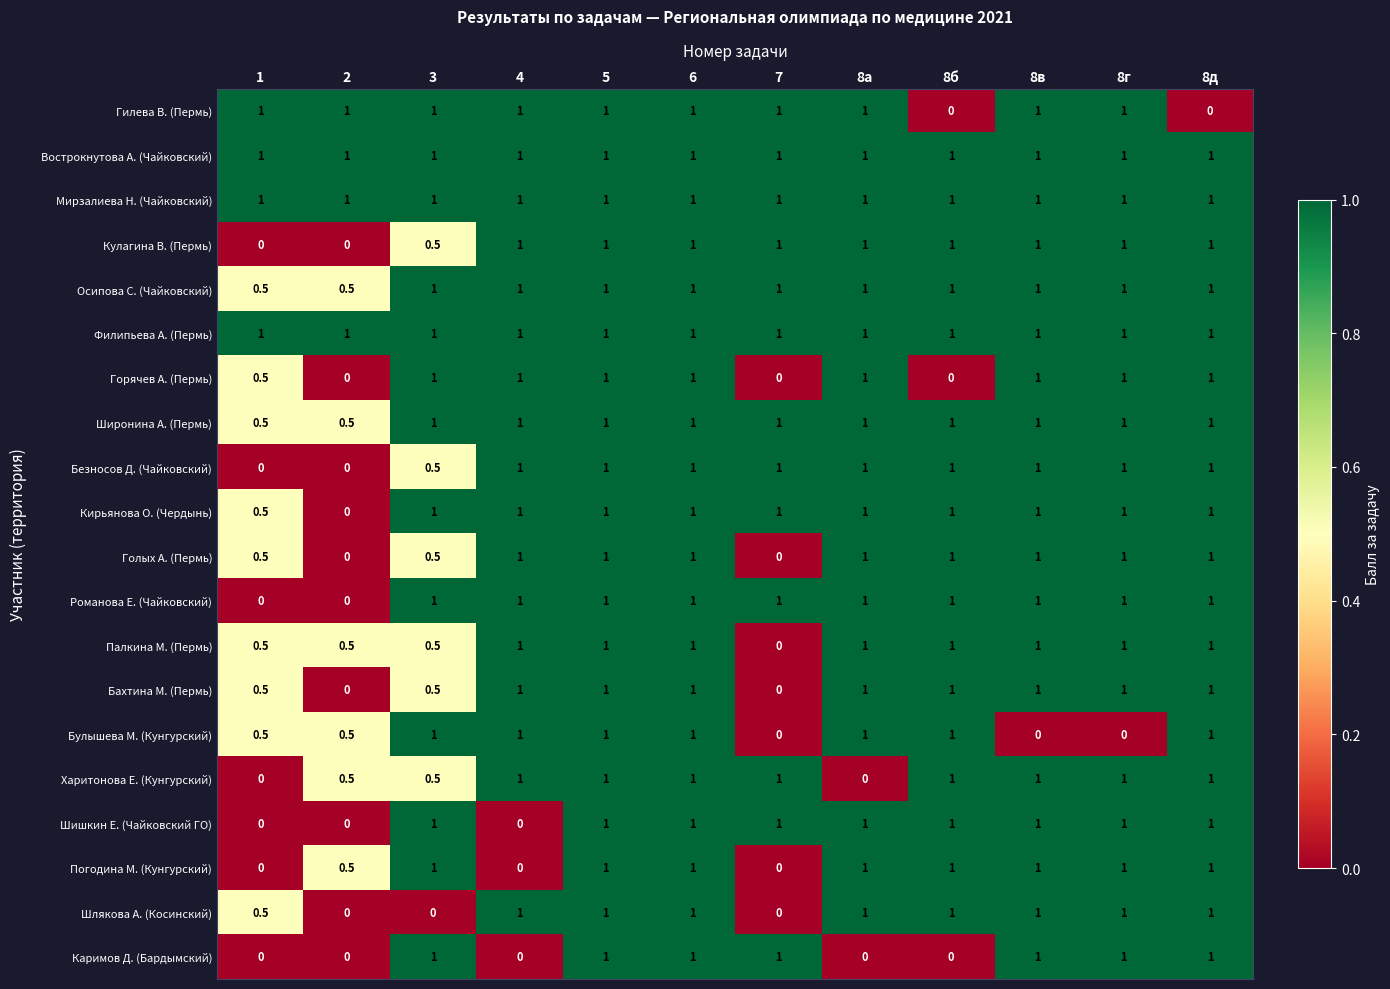

At how many categories does at least one series exceed 0?

12